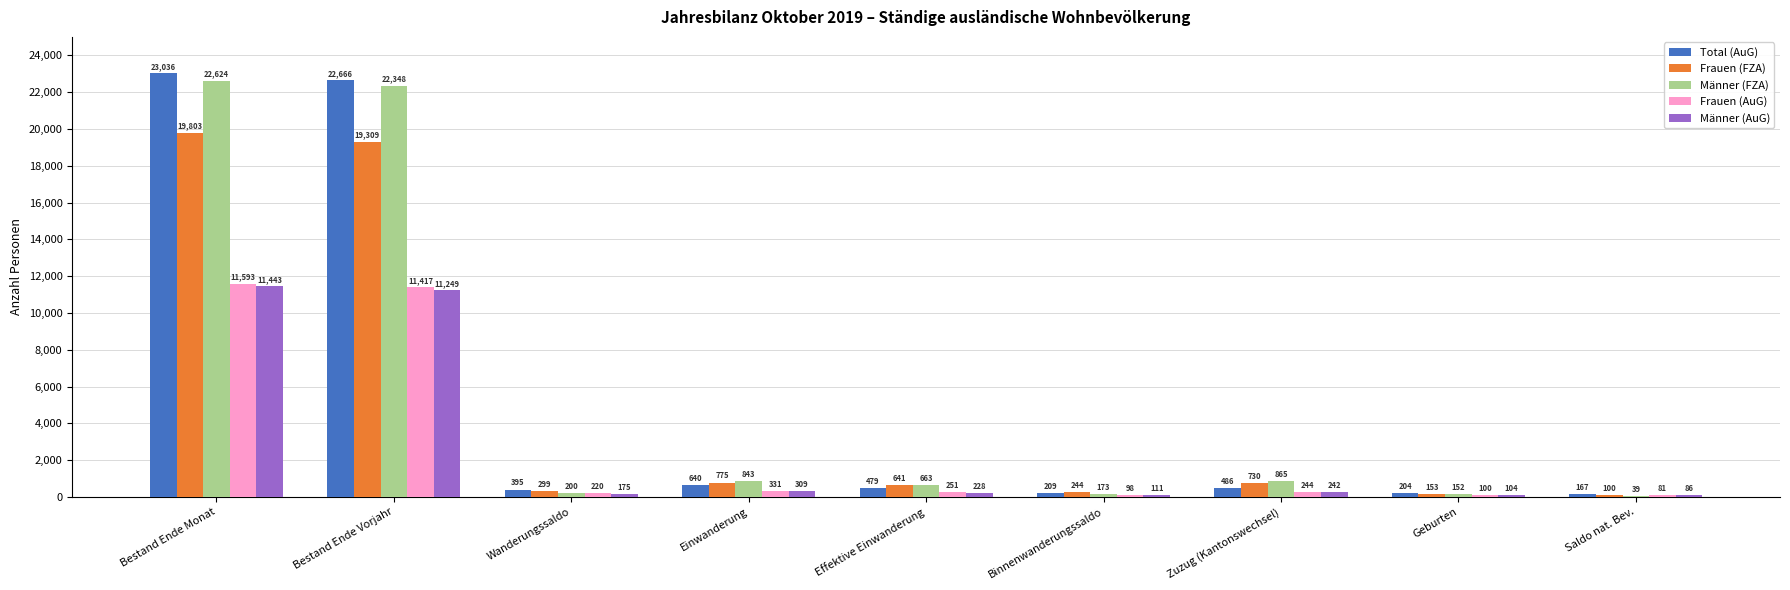

How many data points does each series have?

9